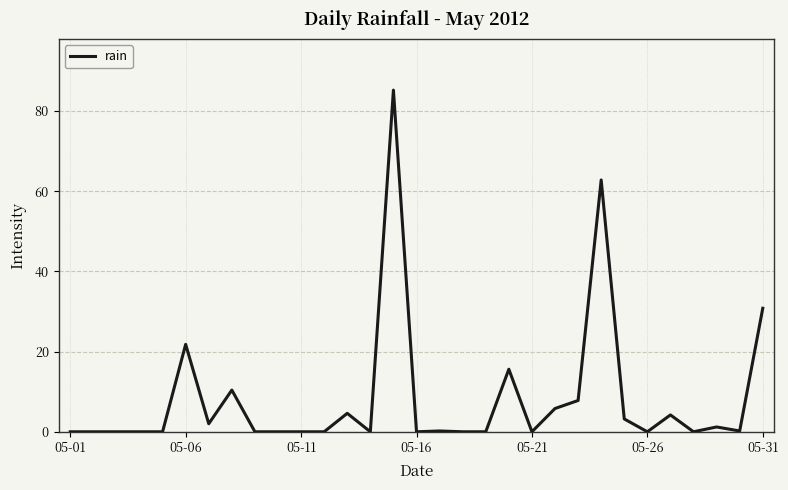

What is the greatest value displayed?

85.2